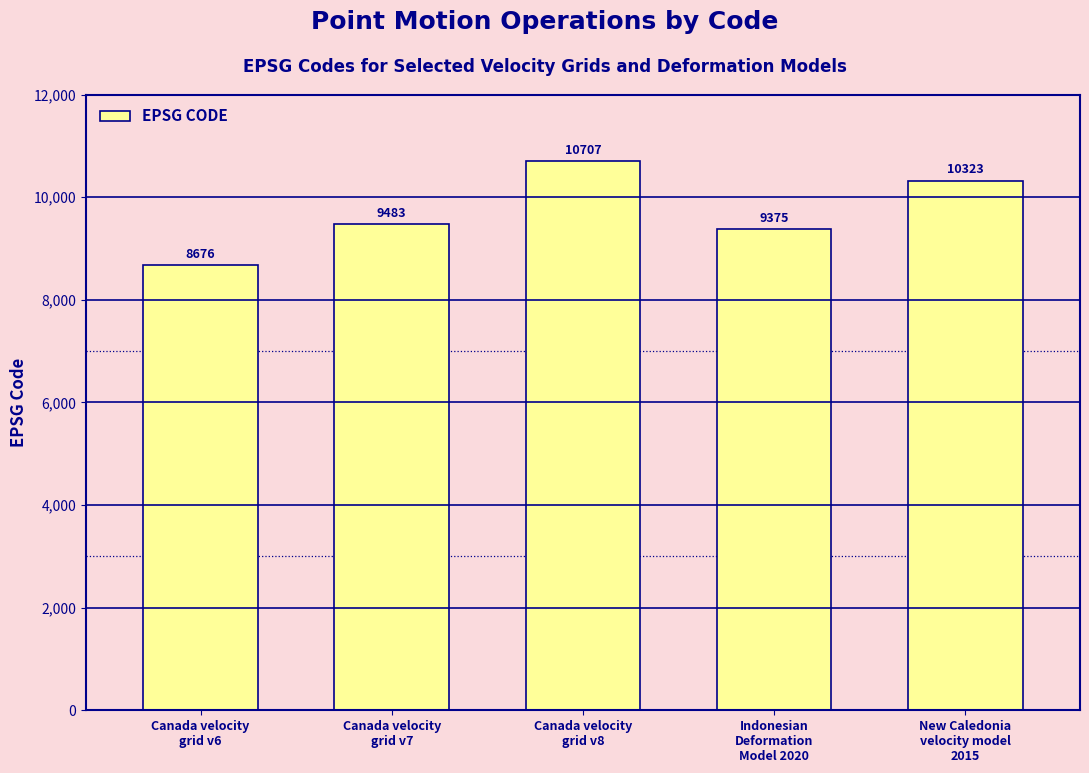

How many bars are there in total?

5